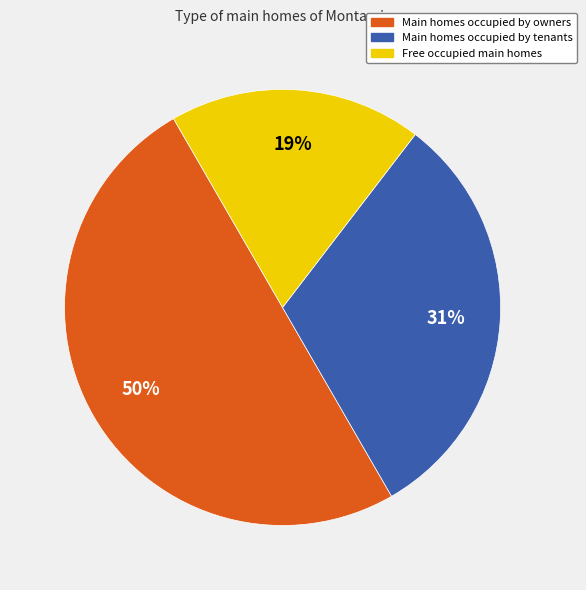

Do Free occupied main homes and Main homes occupied by owners together represent more than half of the pie?

Yes